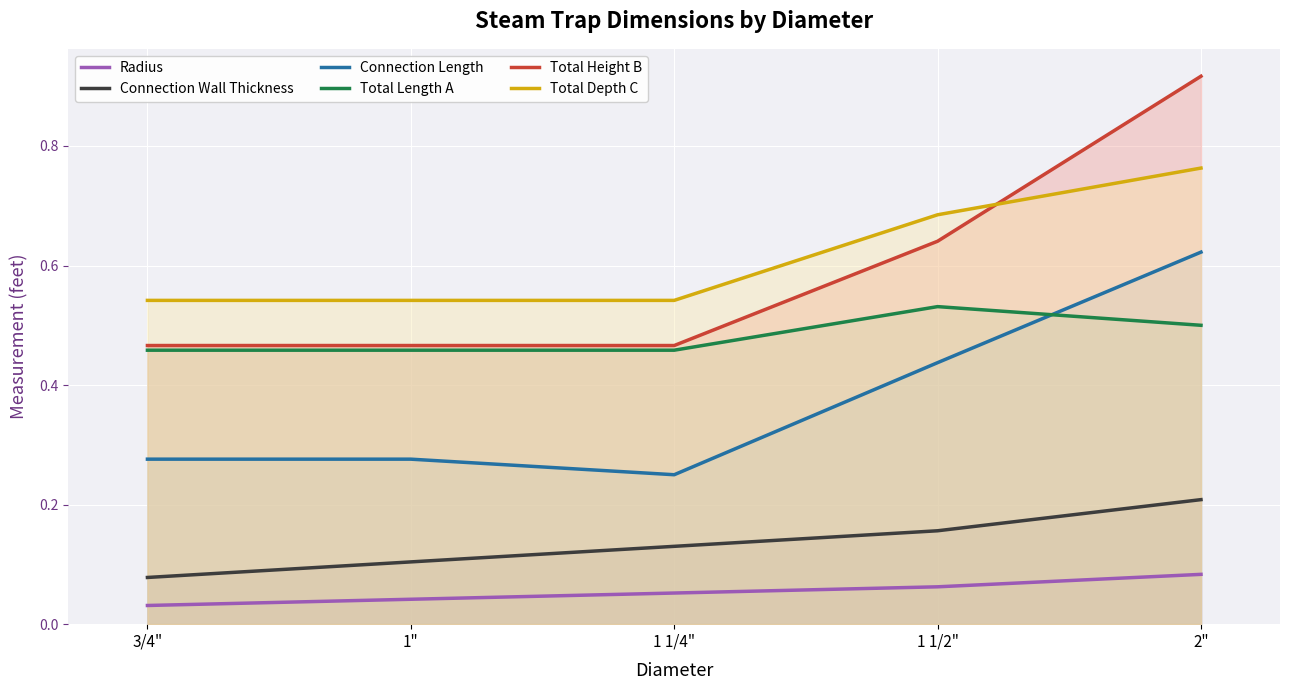

What position from the right is 1"?

4